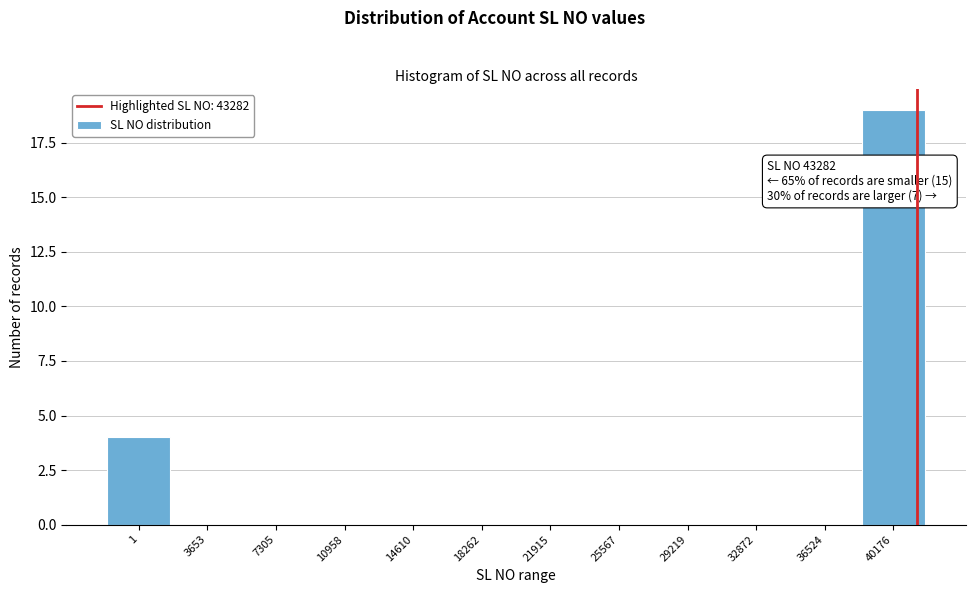

Reading left to right, what are all the values shown in this chart?

1=4	3653=0	7305=0	10958=0	14610=0	18262=0	21915=0	25567=0	29219=0	32872=0	36524=0	40176=19